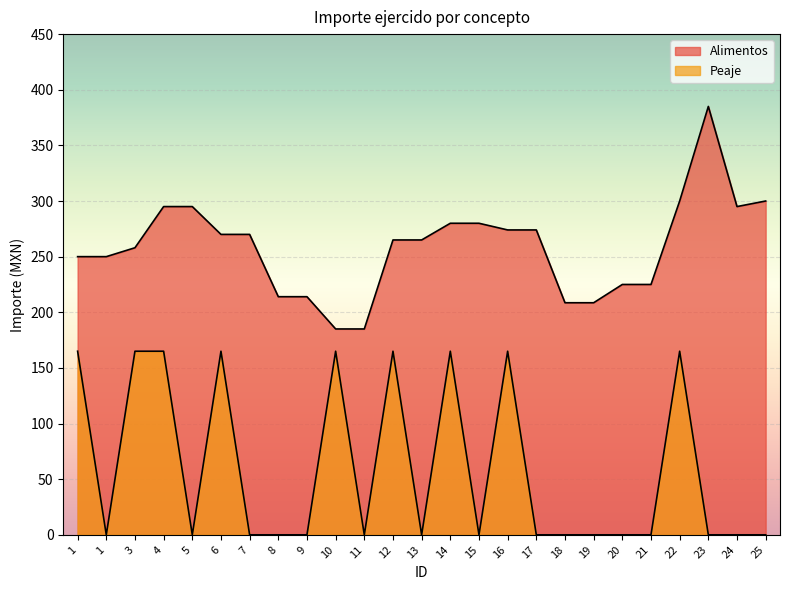

At which label is Peaje closest to 82?

1